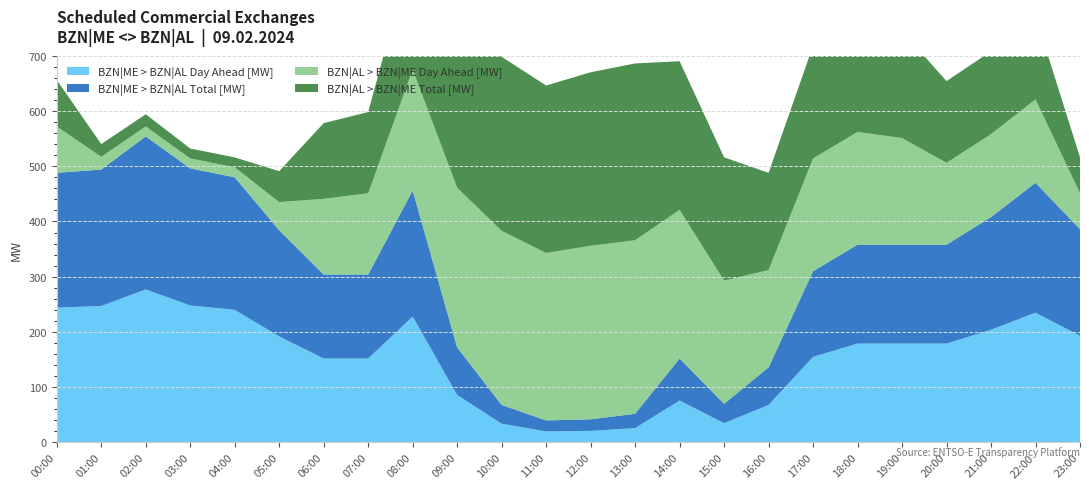

Reading left to right, what are all the values shown in this chart?

BZN|ME > BZN|AL Day Ahead [MW]: 244	247	277	248	240	192	152	152	228	86	34	20	21	26	76	35	68	155	179	179	179	204	235	193
BZN|ME > BZN|AL Total [MW]: 244	247	277	248	240	192	152	152	228	86	34	20	21	26	76	35	68	155	179	179	179	204	235	193
BZN|AL > BZN|ME Day Ahead [MW]: 84	23	18	18	18	51	137	147	219	289	315	303	314	314	269	223	176	204	204	193	148	150	151	65
BZN|AL > BZN|ME Total [MW]: 84	23	22	18	18	56	137	147	219	289	315	303	314	320	269	223	176	204	204	193	148	150	151	65